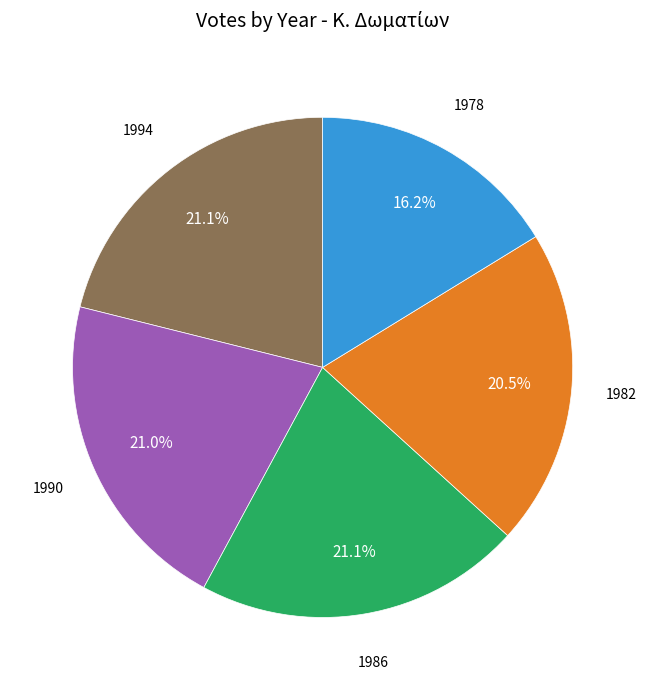

Is there a majority slice in this chart?

No